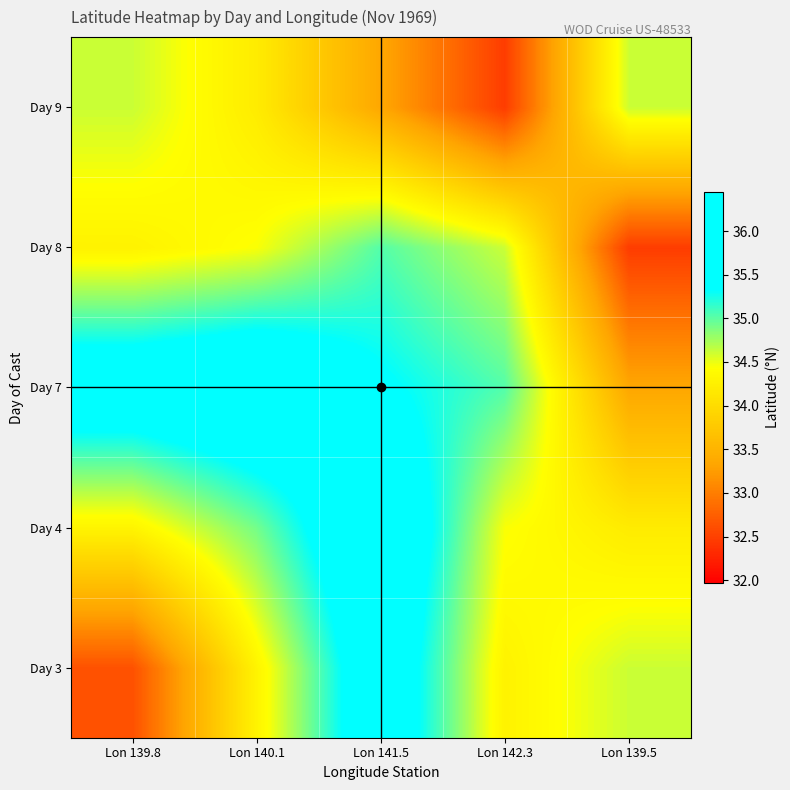

Between Lon 141.5 and Lon 139.5, which is larger?

Lon 141.5